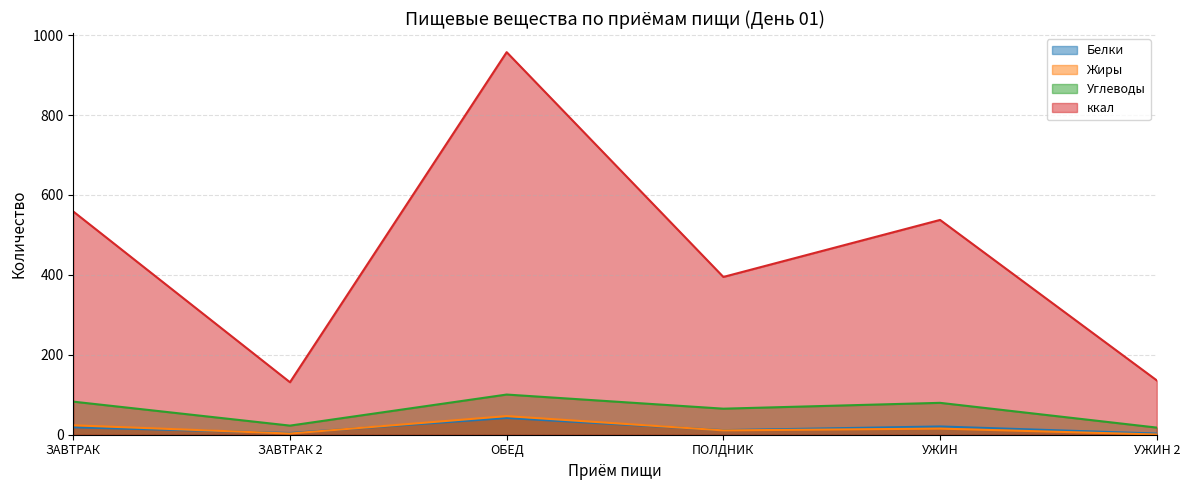

True or false: Жиры and Углеводы cross at least once.

False